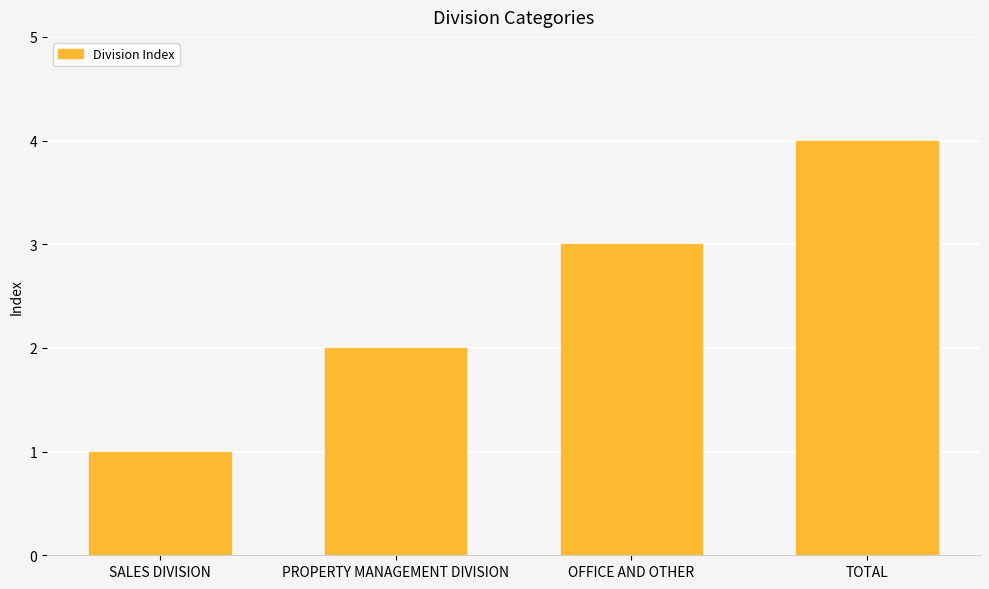

Reading left to right, transcribe all the data shown in this chart.

1	2	3	4